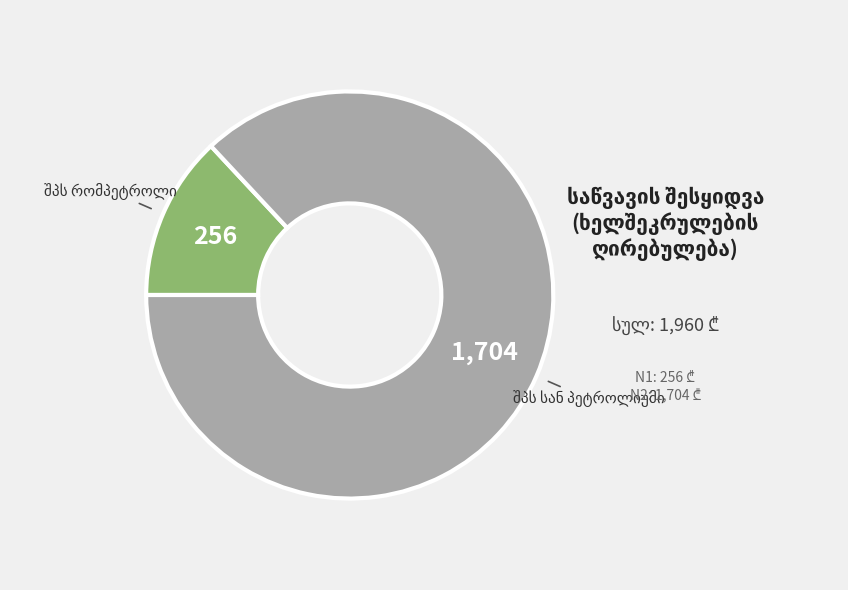

Is there a majority slice in this chart?

Yes